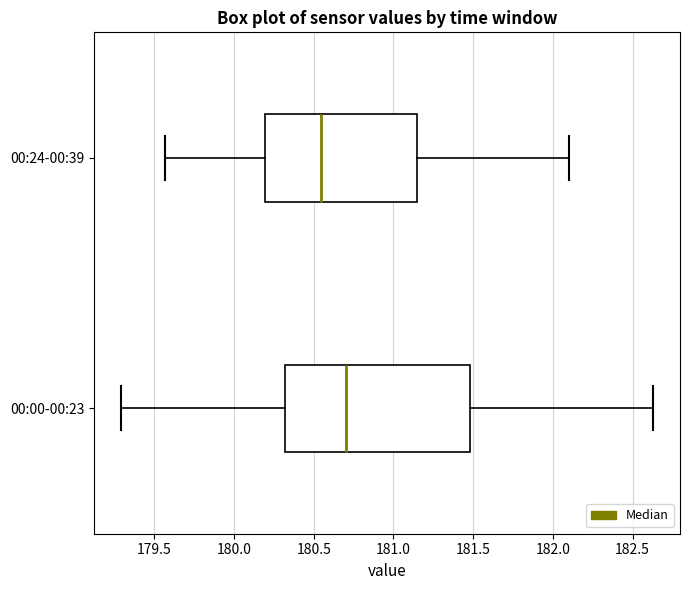

Which box's median line is the furthest to the right?

00:00-00:23